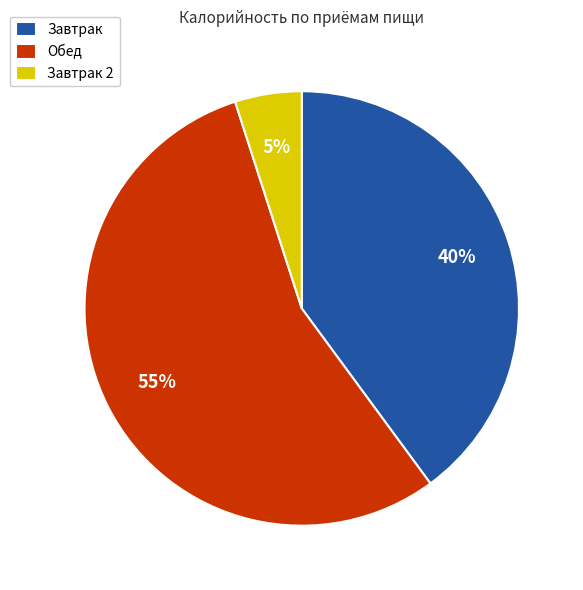

Is it true that Завтрак is 40% of the pie?

True